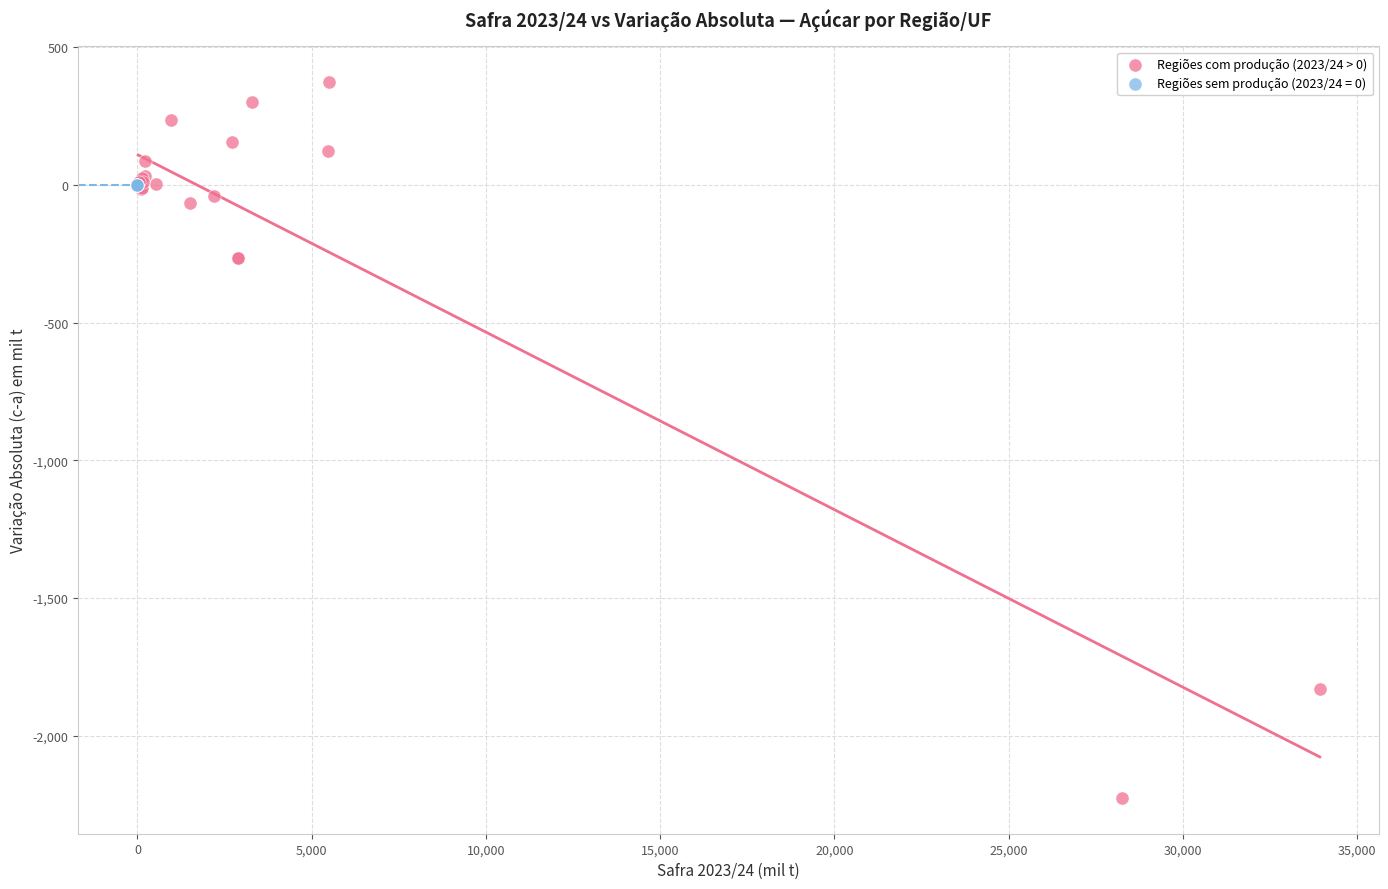

Which series reaches the maximum Y coordinate?

Regiões com produção (2023/24 > 0)